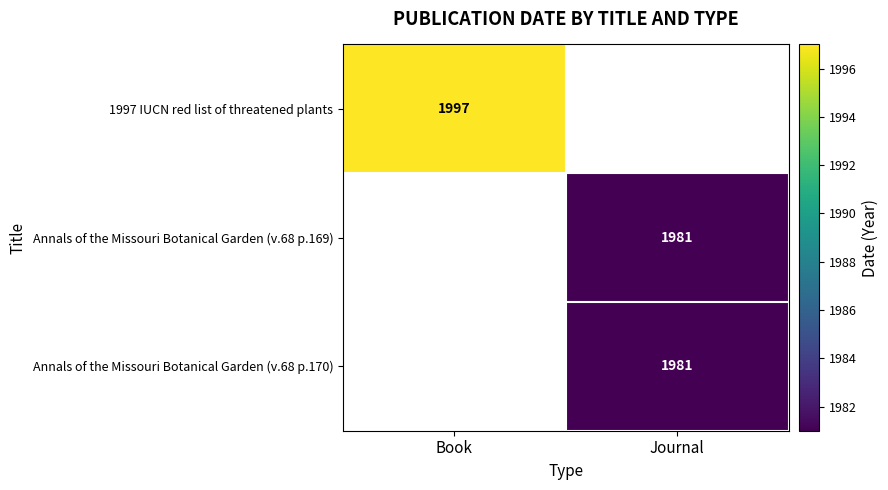

Which label corresponds to the largest value in the chart?

Book